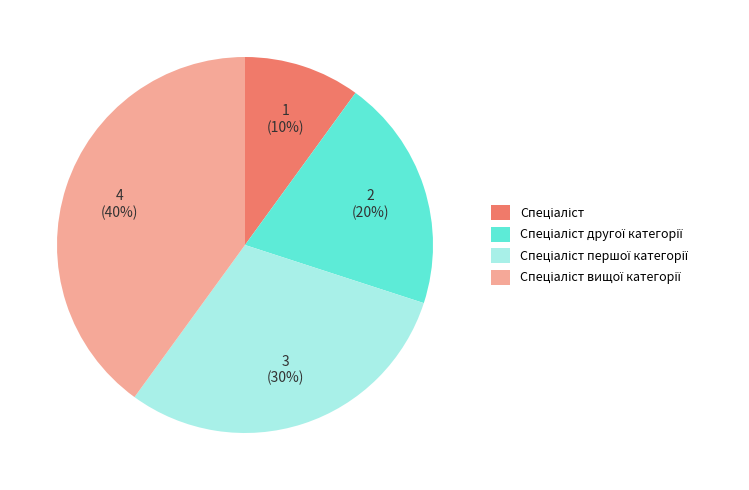

Is there any slice that represents more than half of the pie?

No